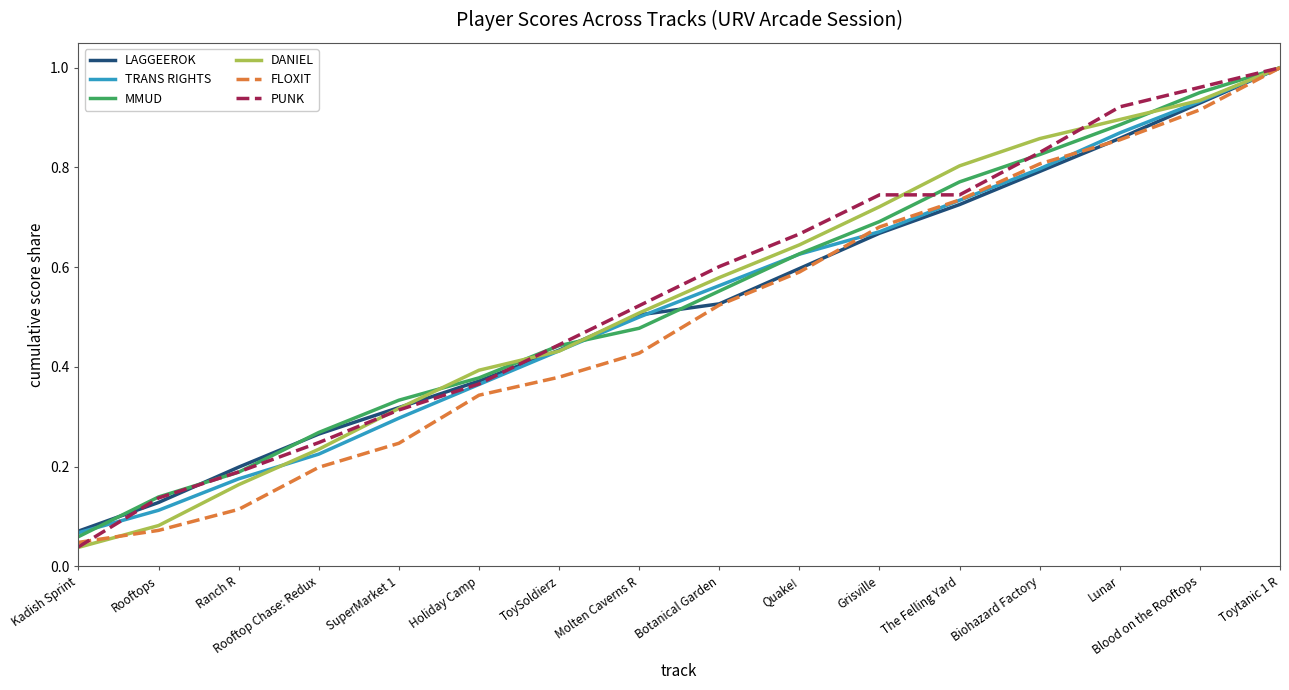

At which label is TRANS RIGHTS closest to 0?

Kadish Sprint